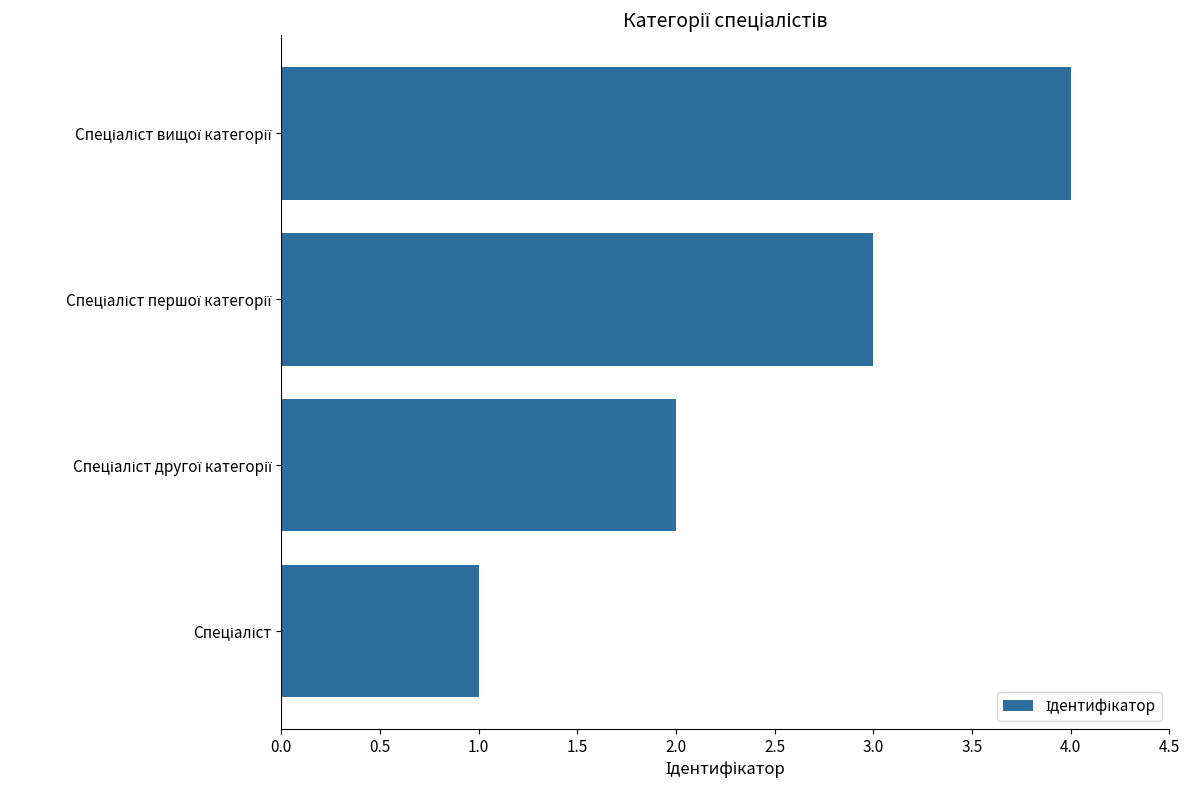

What is the maximum value shown in the chart?

4